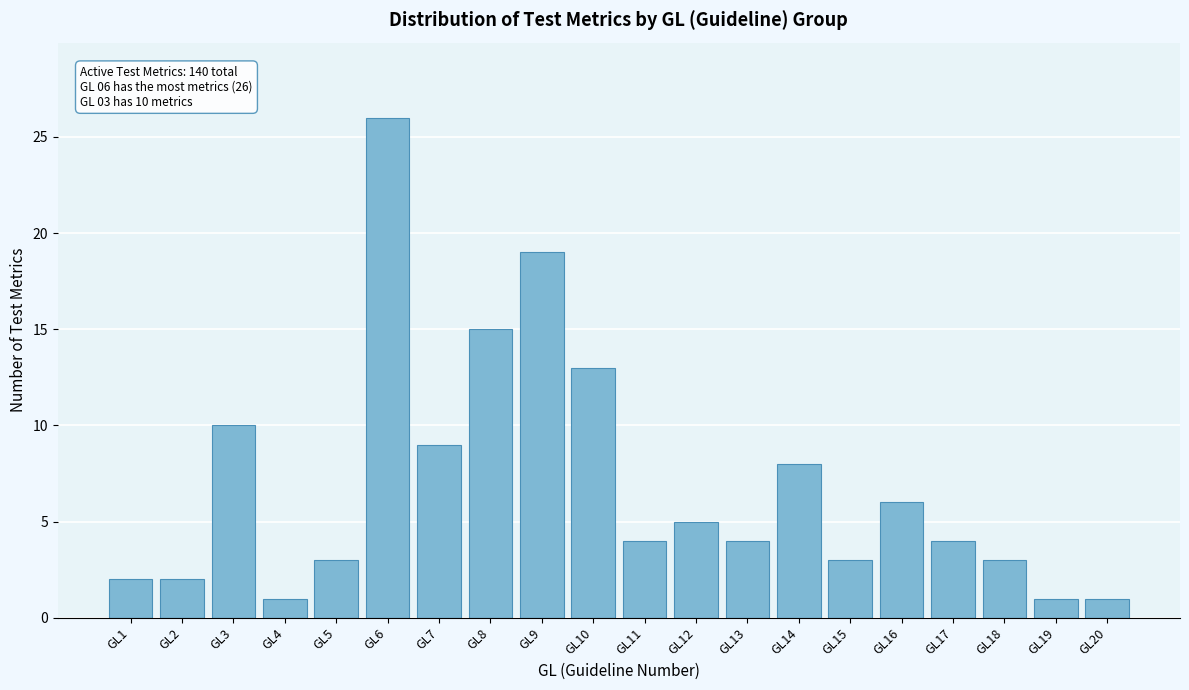

Reading left to right, extract all data points from this chart.

GL1=2	GL2=2	GL3=10	GL4=1	GL5=3	GL6=26	GL7=9	GL8=15	GL9=19	GL10=13	GL11=4	GL12=5	GL13=4	GL14=8	GL15=3	GL16=6	GL17=4	GL18=3	GL19=1	GL20=1